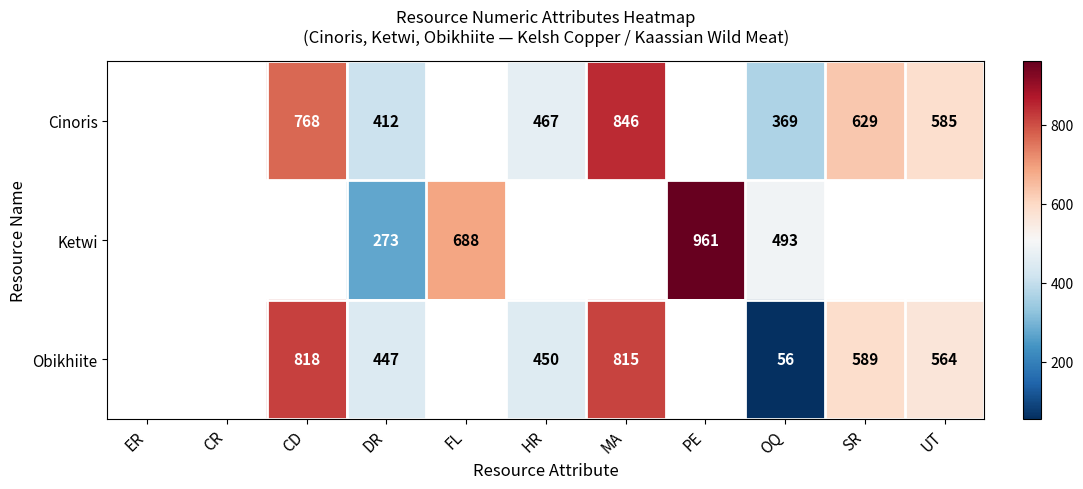

Is it true that Obikhiite equals 108 at DR?

False